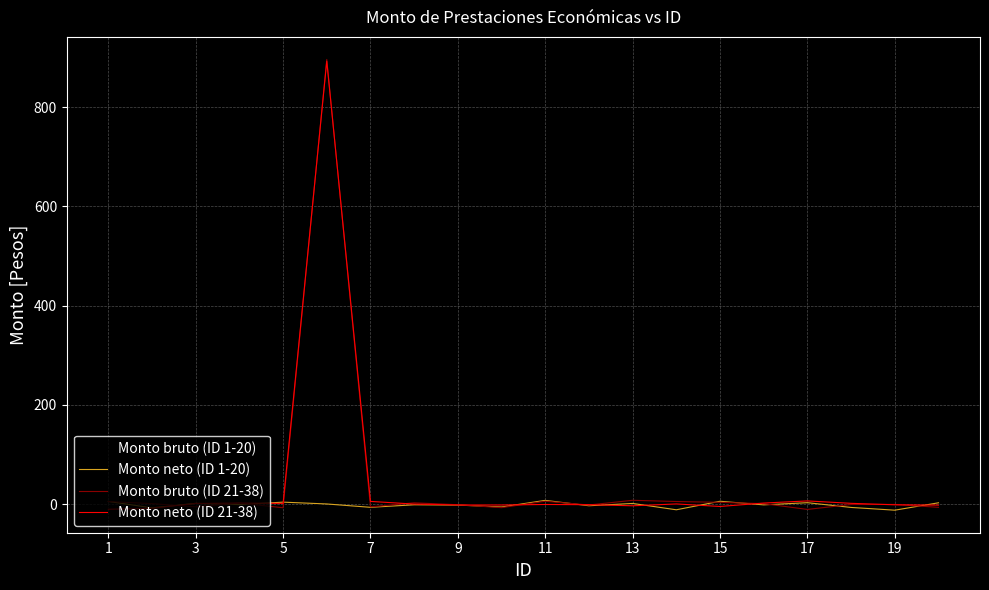

Which label corresponds to the smallest value in the chart?

18